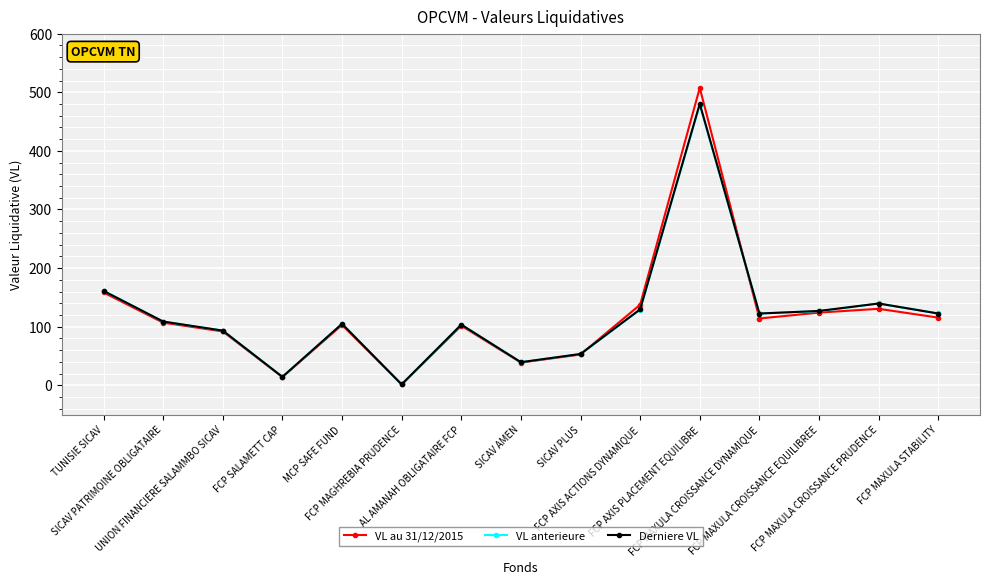

What is the maximum value shown in the chart?

507.5